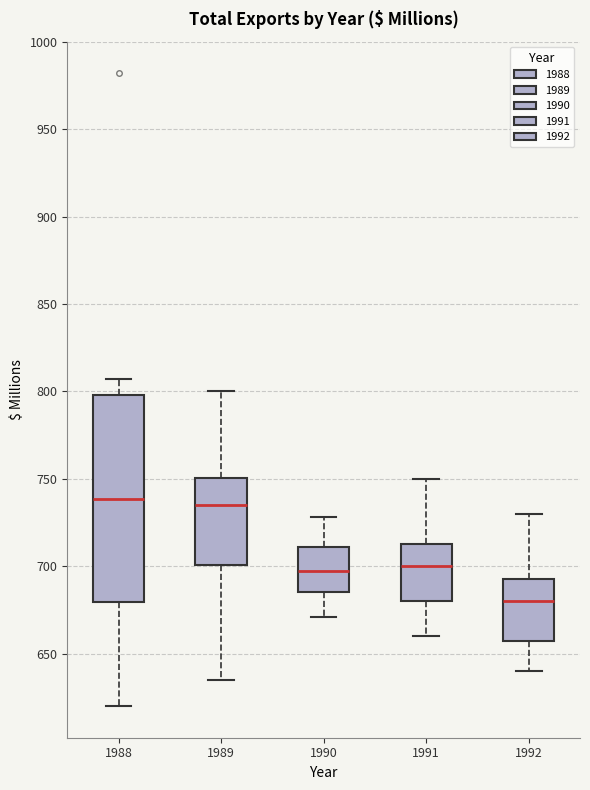

Where is the lower edge of the box at x = 1990 on the y-axis? The values are not printed on the chart, so give them approximately, as read against the axis.

685